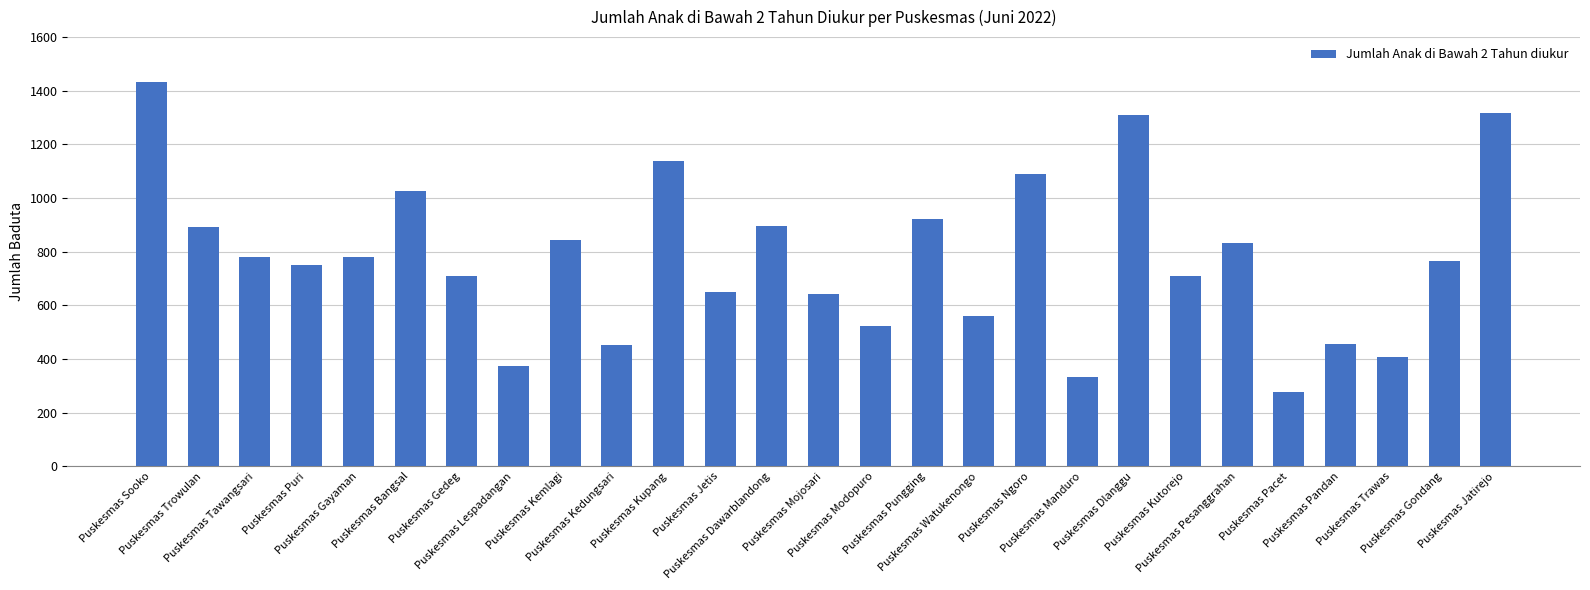

How many data points are less than 765?

13